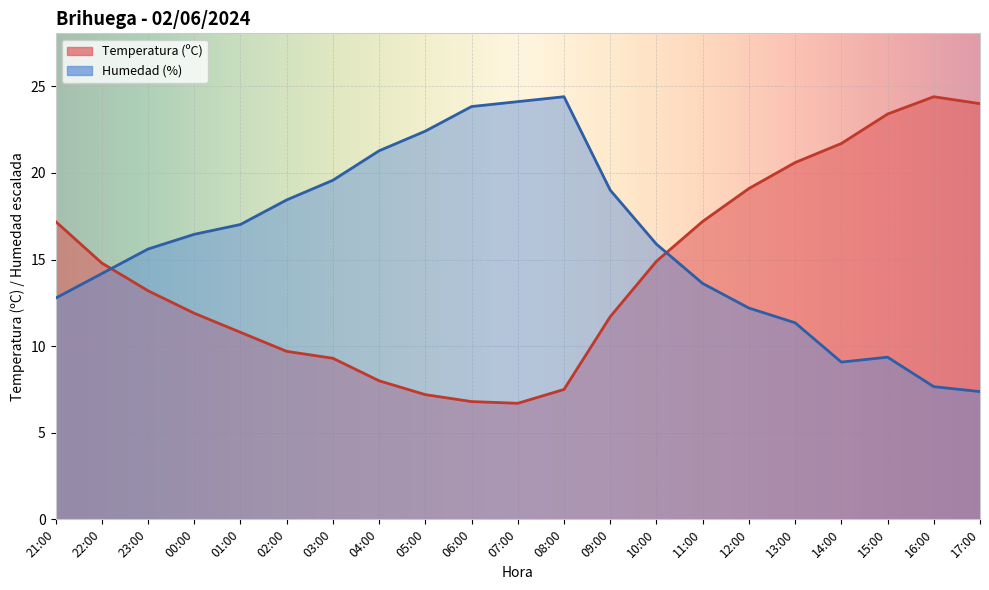

Where is Temperatura (ºC) nearest to the value 15?

10:00